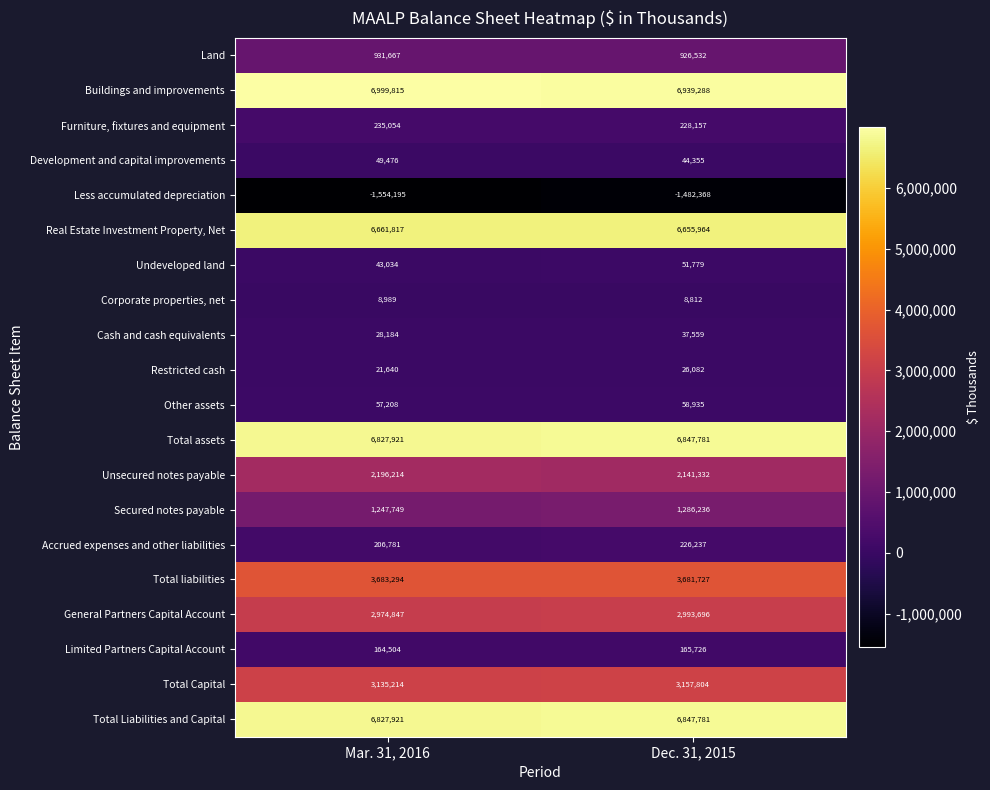

The value of Real Estate Investment Property, Net at Mar. 31, 2016 is 10534827. True or false?

False